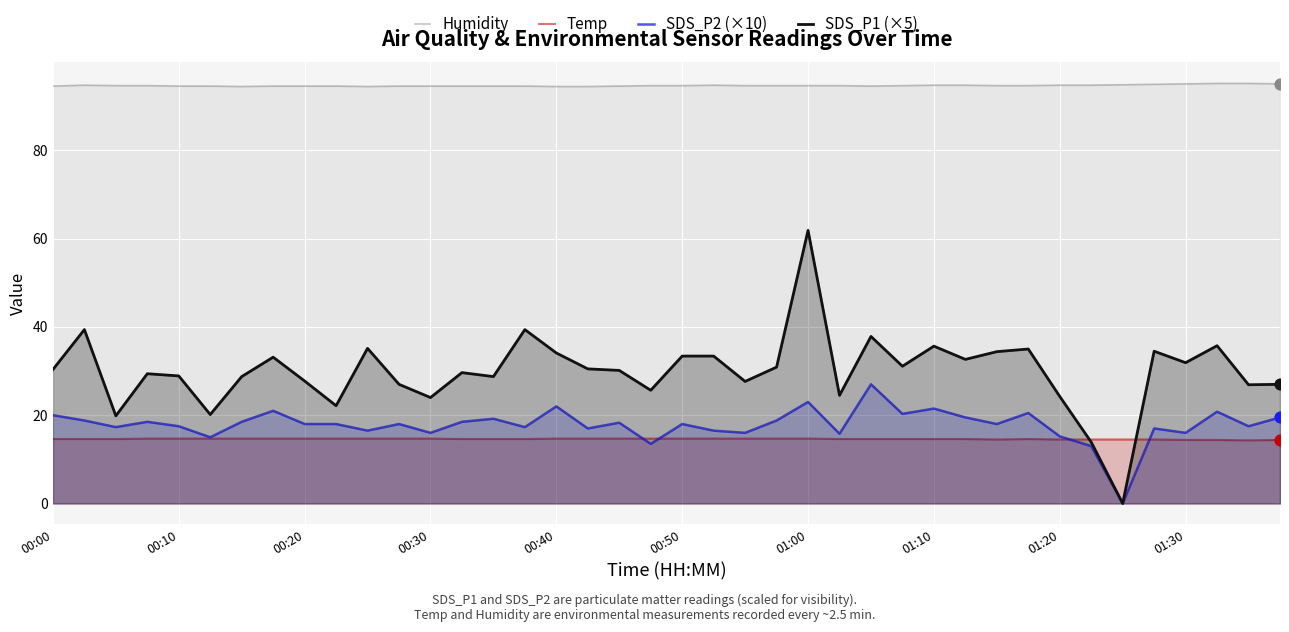

What are all the series names shown in the legend?

Humidity, Temp, SDS_P2 (×10), SDS_P1 (×5)